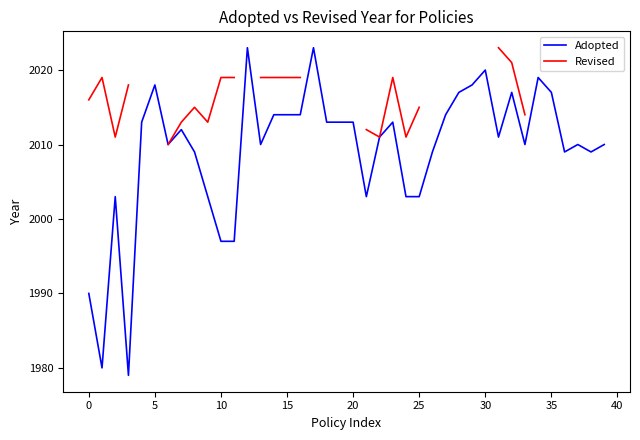

True or false: Adopted and Revised intersect in this chart.

False